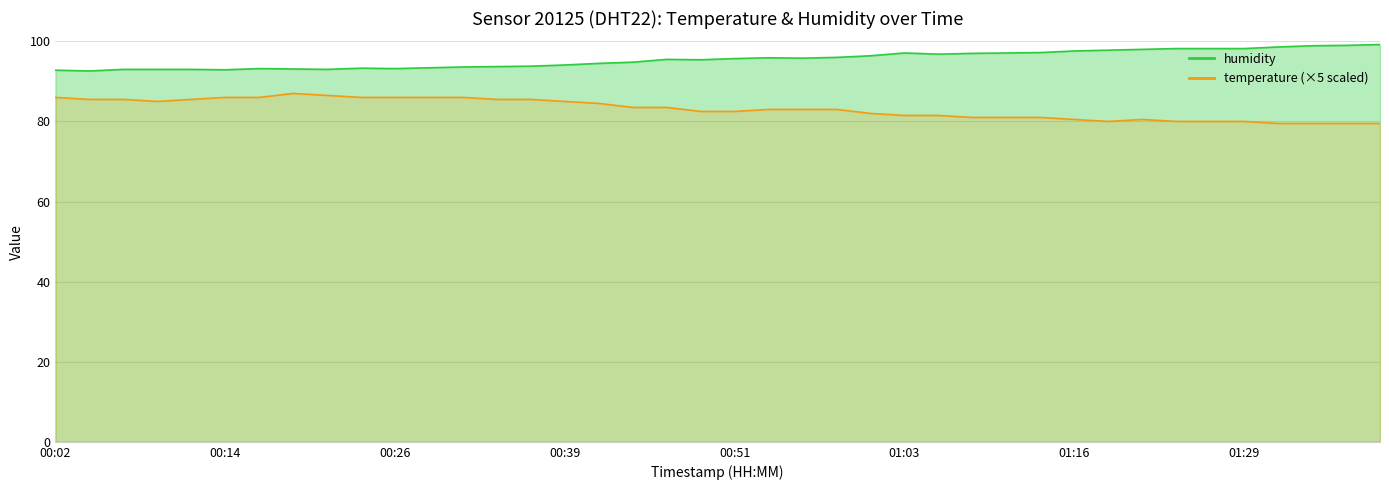

What is the minimum value shown in the chart?

79.5